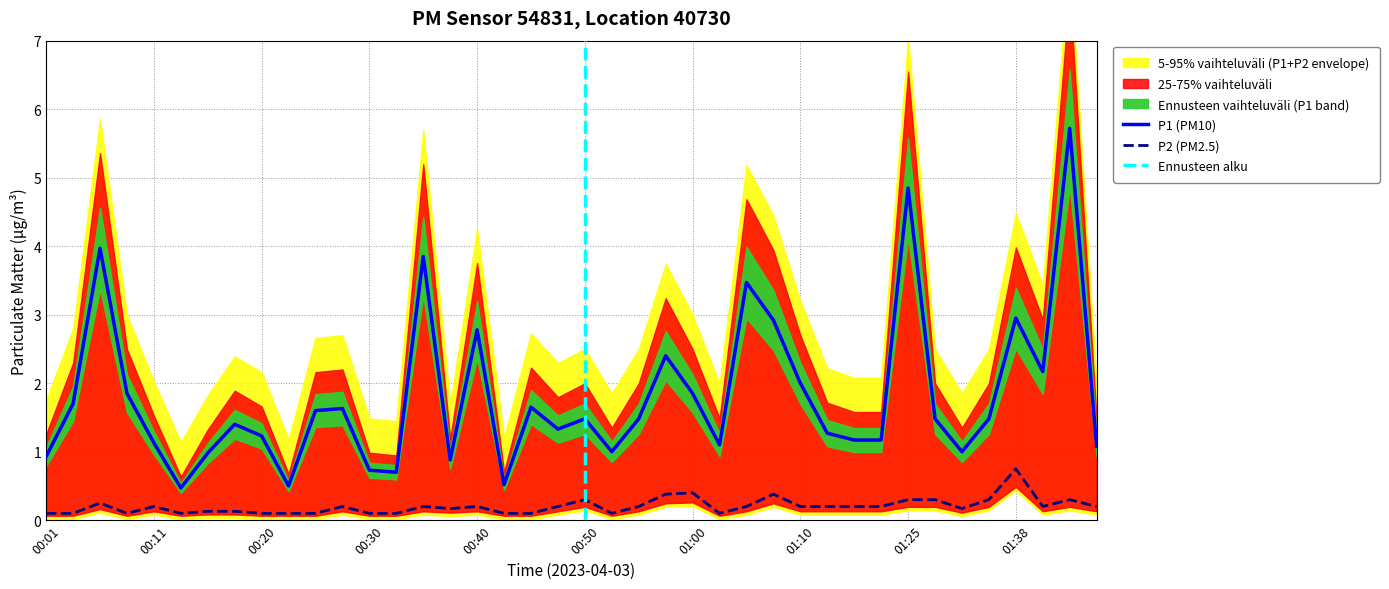

Which series changed the most between 00:57 and 01:38?

P1